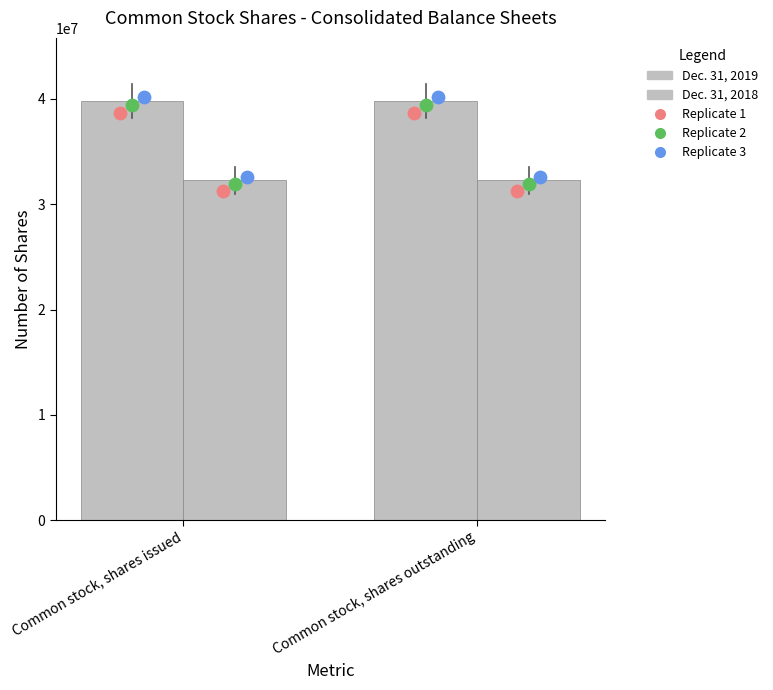

Which series has the largest Y range (max minus min)?

Dec. 31, 2019